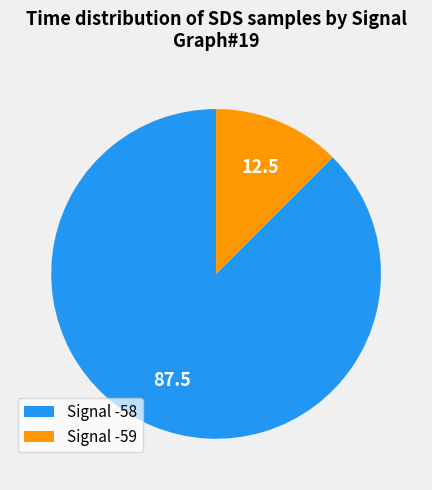

Does any single category account for the majority?

Yes